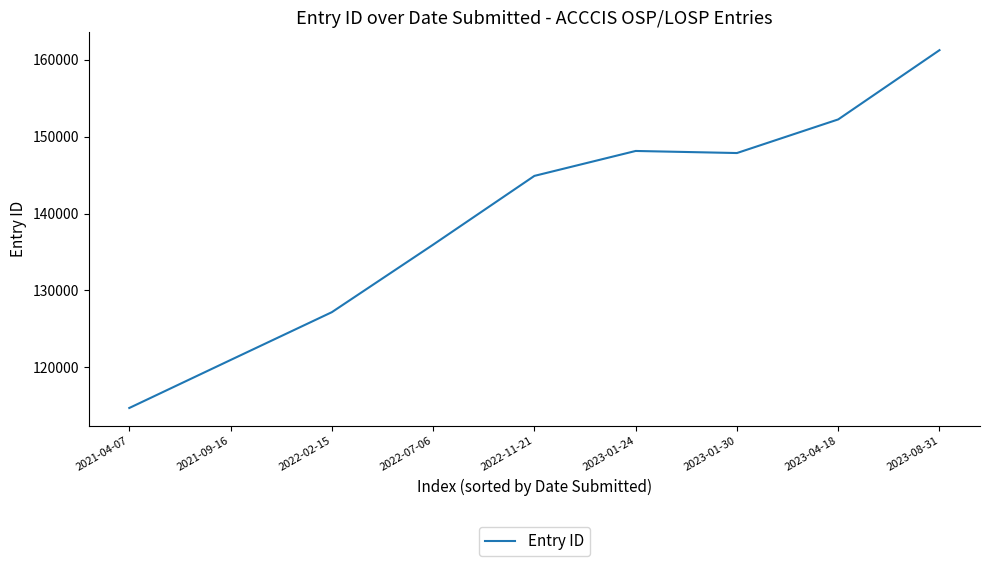

Where is the first local minimum?

2023-01-30